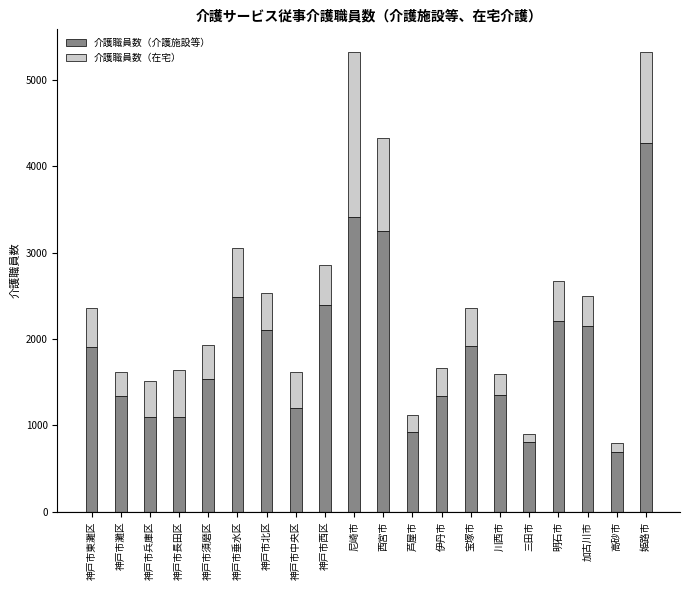

What is the approximate value of 介護職員数（介護施設等） at 川西市?

1356.1